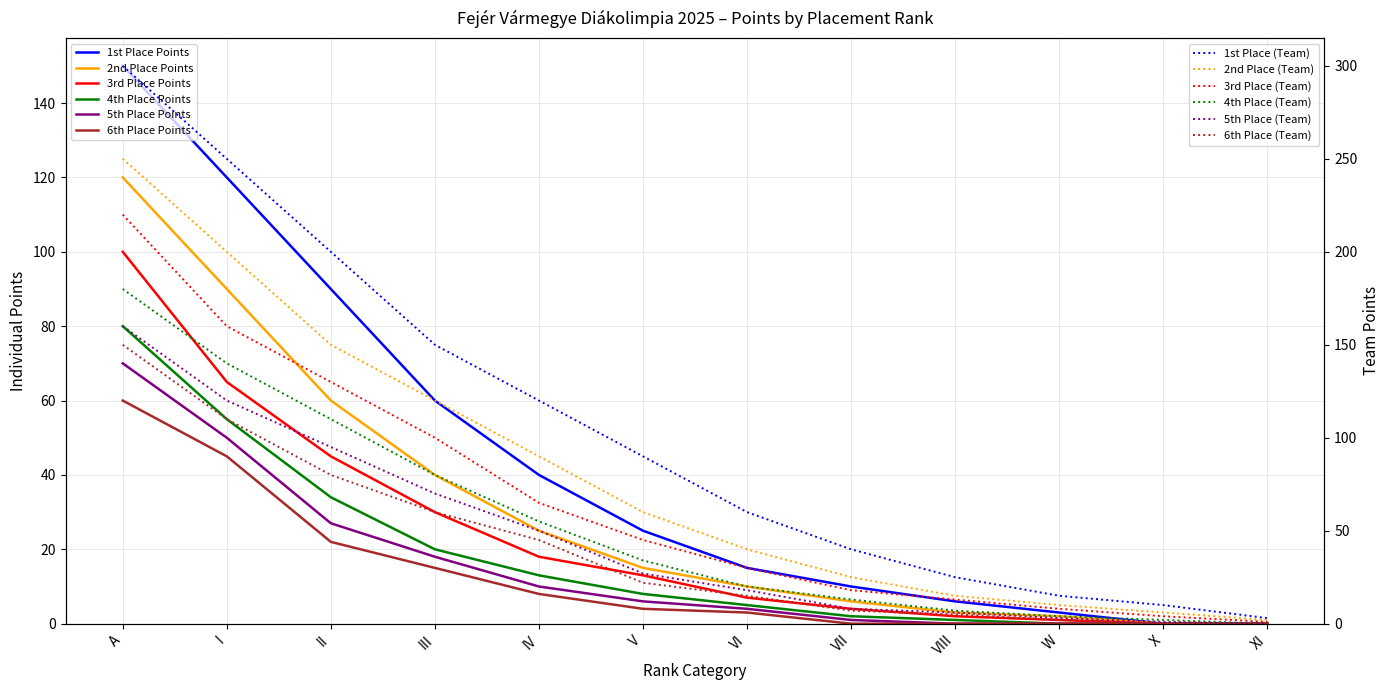

How many positive values does the 6th Place Points series have?

7